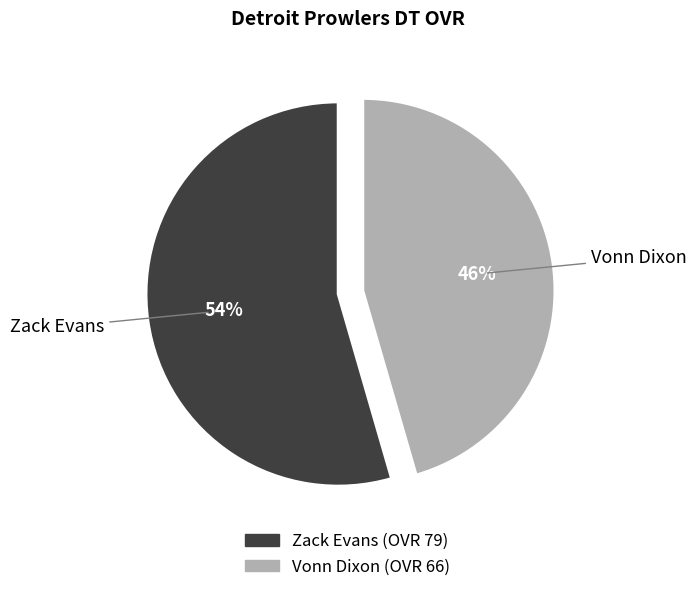

Is there any slice that represents more than half of the pie?

Yes